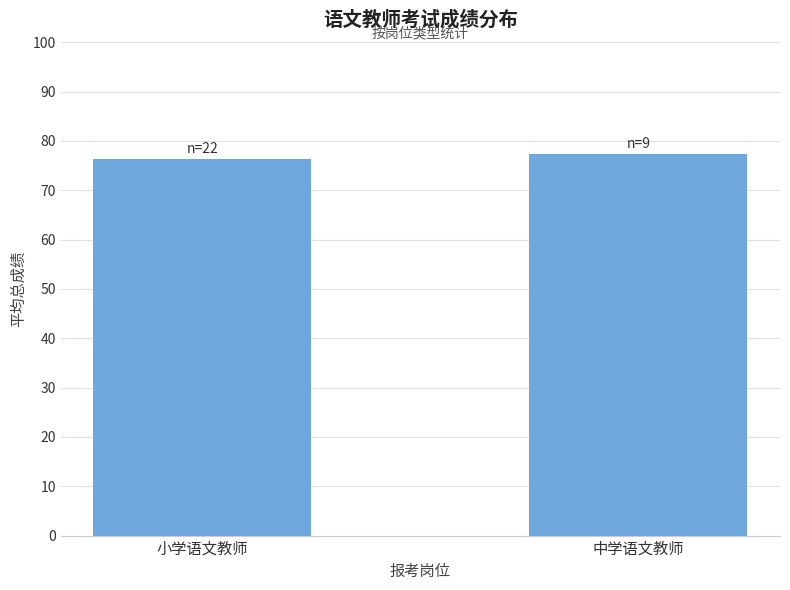

Rank the categories by value from highest to lowest.

中学语文教师, 小学语文教师